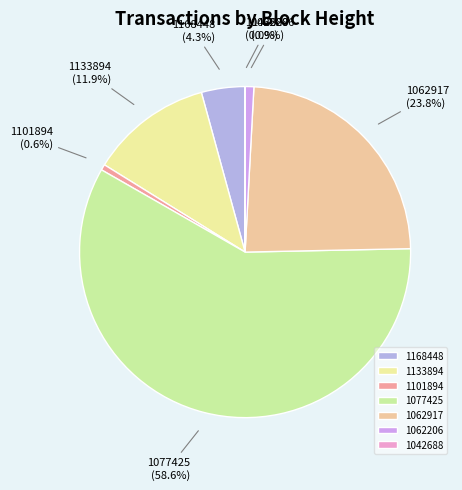

Is it true that 1133894 is 26% of the pie?

False